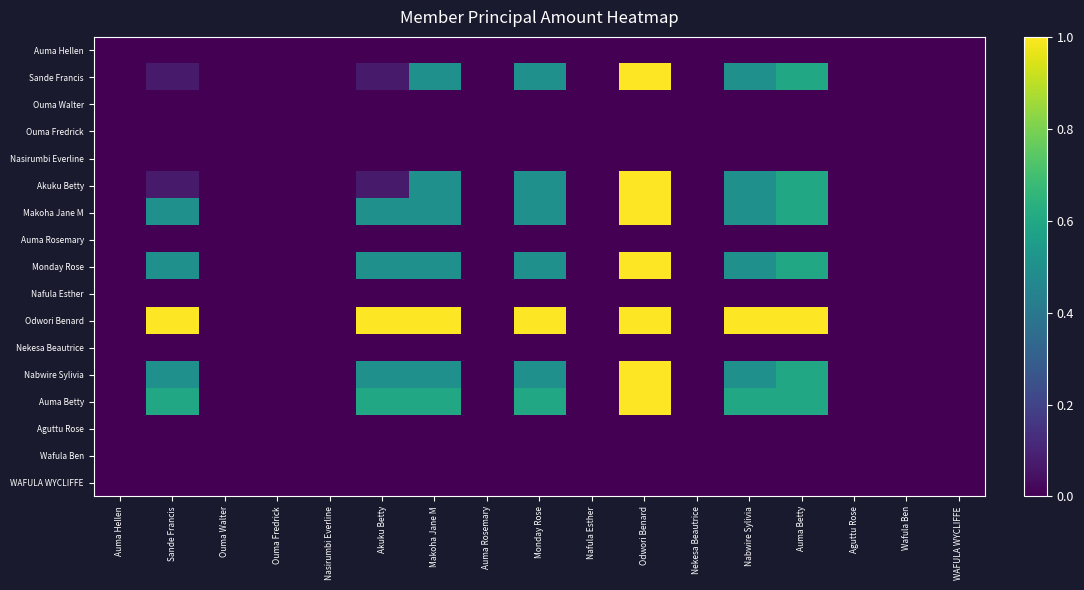

Count the number of categories in the chart.

17